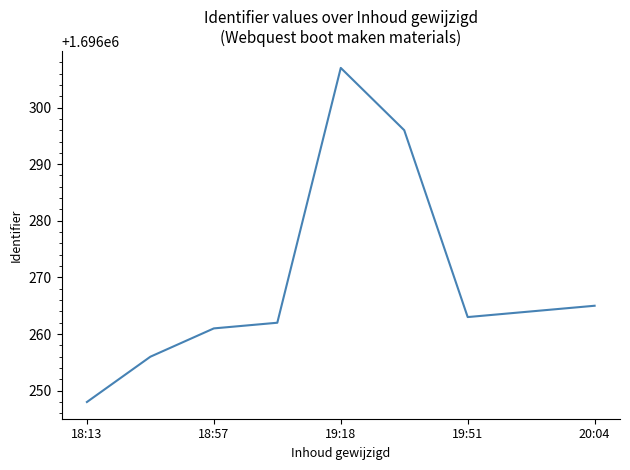

What is the smallest value displayed?

1696248